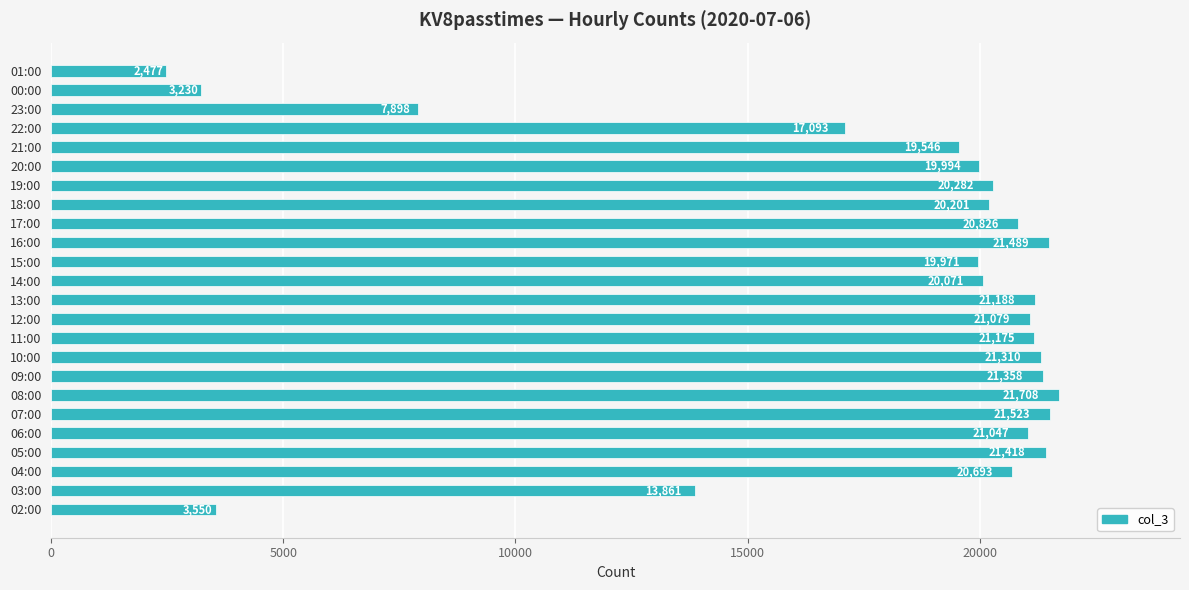

Reading bottom to top, list all the values displayed in this chart.

3550	13861	20693	21418	21047	21523	21708	21358	21310	21175	21079	21188	20071	19971	21489	20826	20201	20282	19994	19546	17093	7898	3230	2477